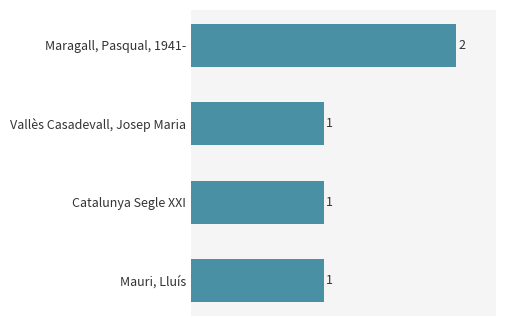

Does the chart contain stacked bars?

No